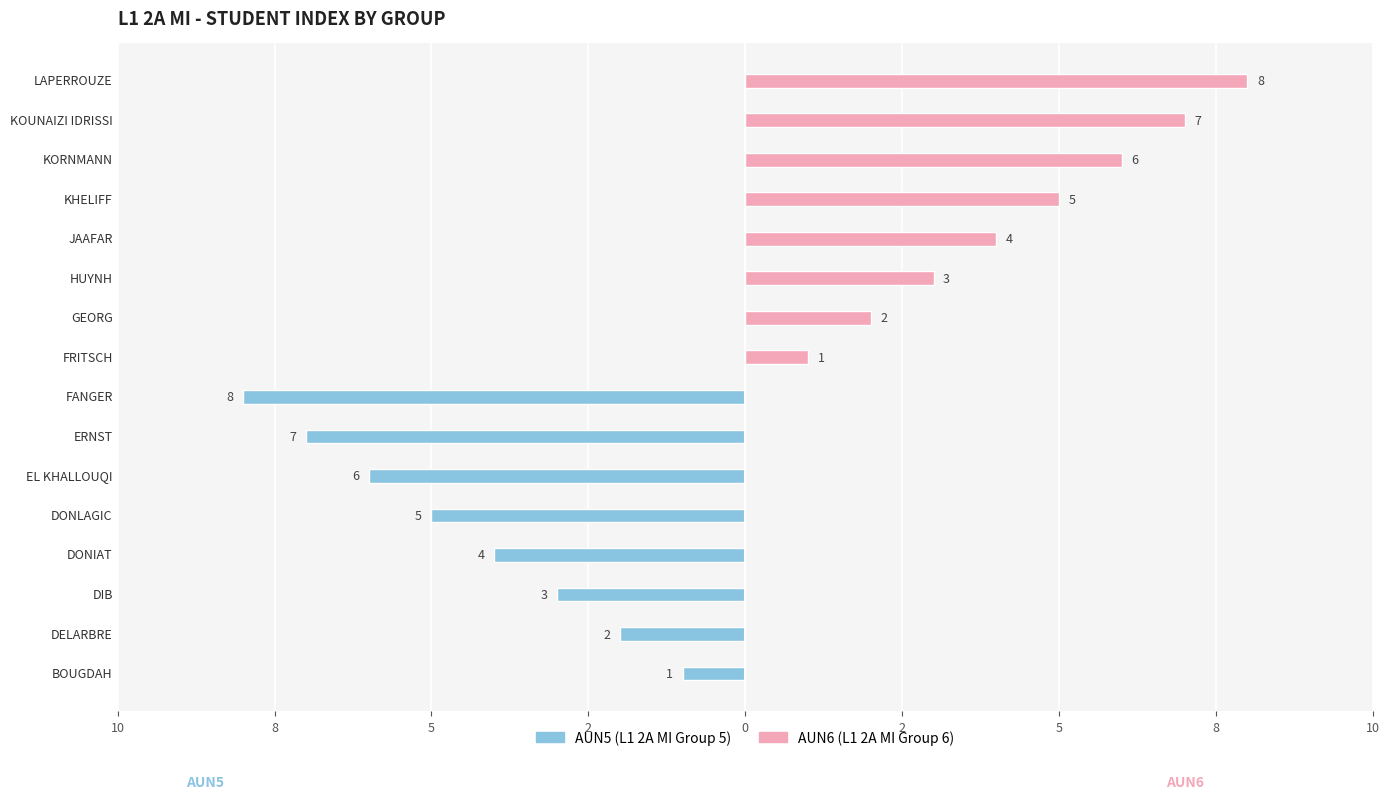

Rank the series by their maximum value, from lowest to highest.

AUN5 (Group 5), AUN6 (Group 6)